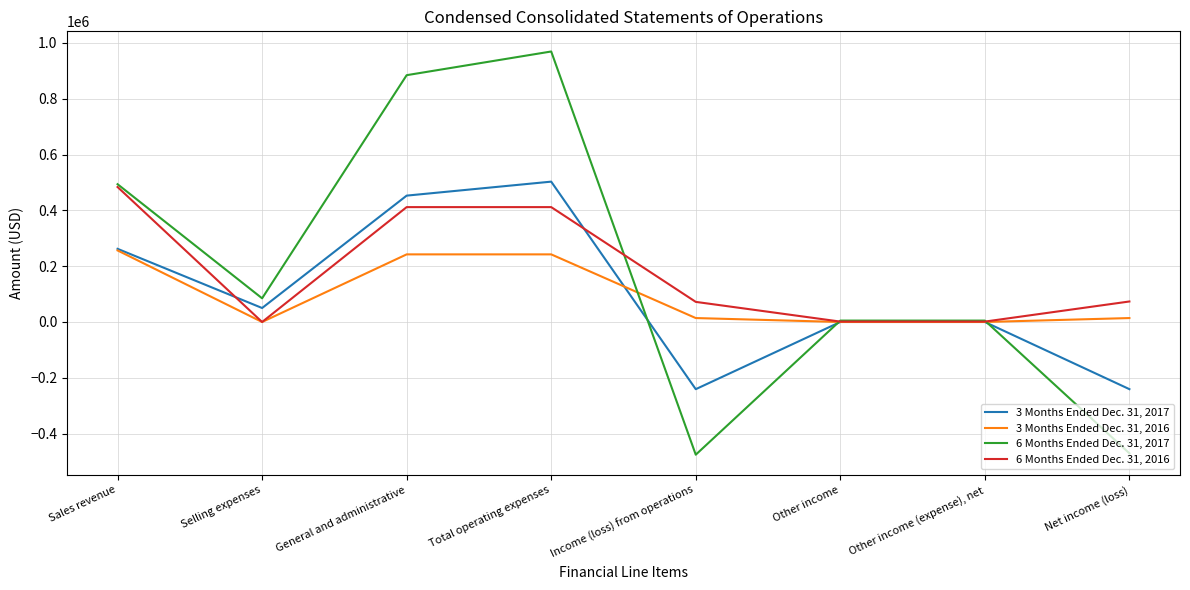

True or false: 6 Months Ended Dec. 31, 2016 has a value of 72058 at Income (loss) from operations.

True